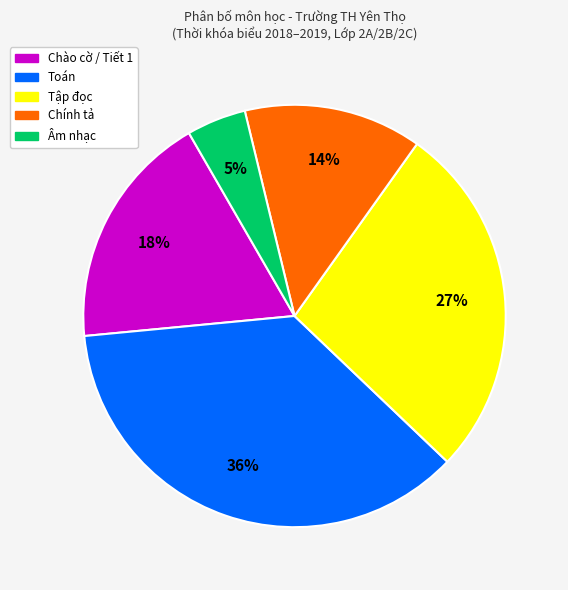

Combined, do Âm nhạc and Chính tả account for over 50%?

No